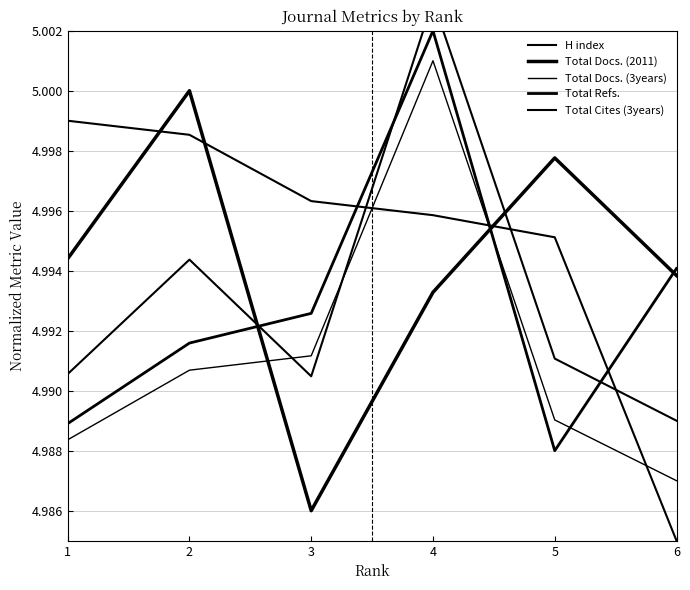

True or false: H index has more than 1 interior local peaks.

False